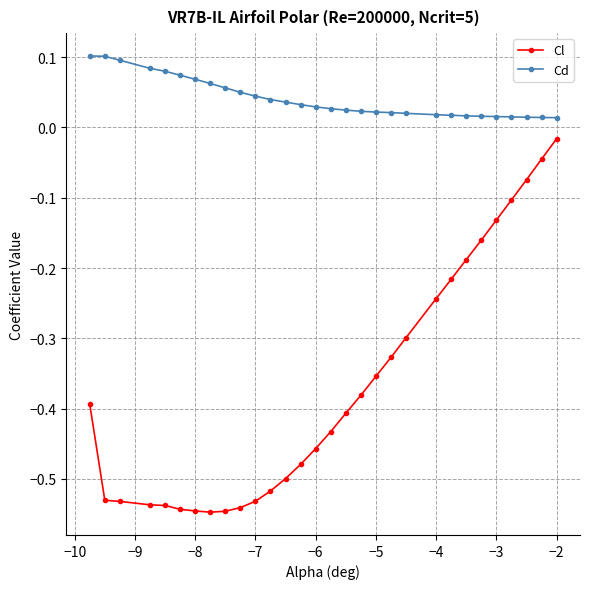

List the series in order of their peak value, highest first.

Cd, Cl